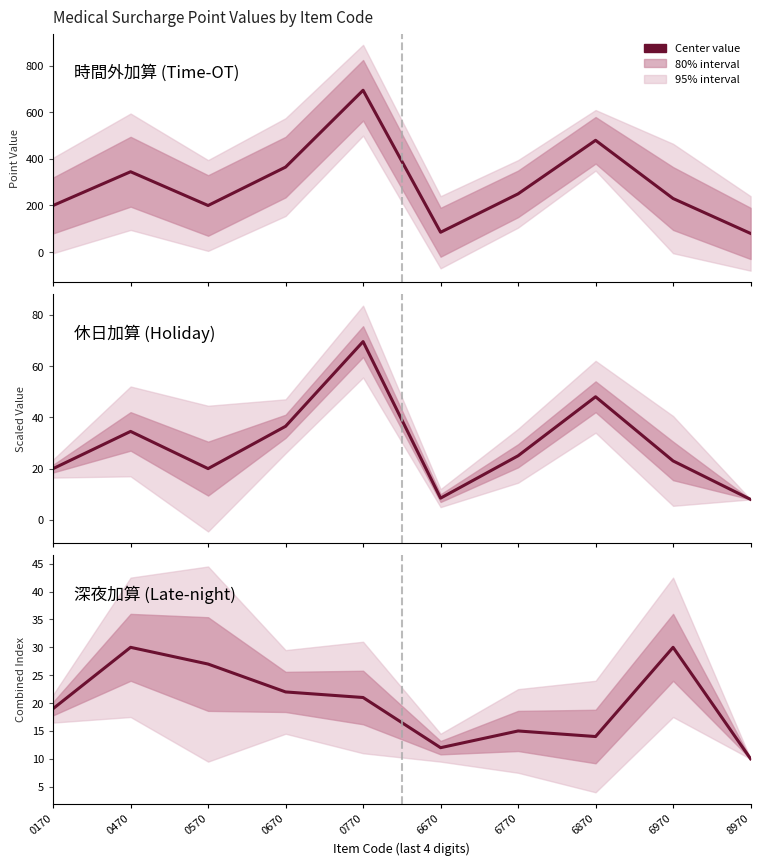

Is the value of 深夜加算 (Late-night) at 0470 greater than the value of 時間外加算 (Time-OT) at 0670?

No